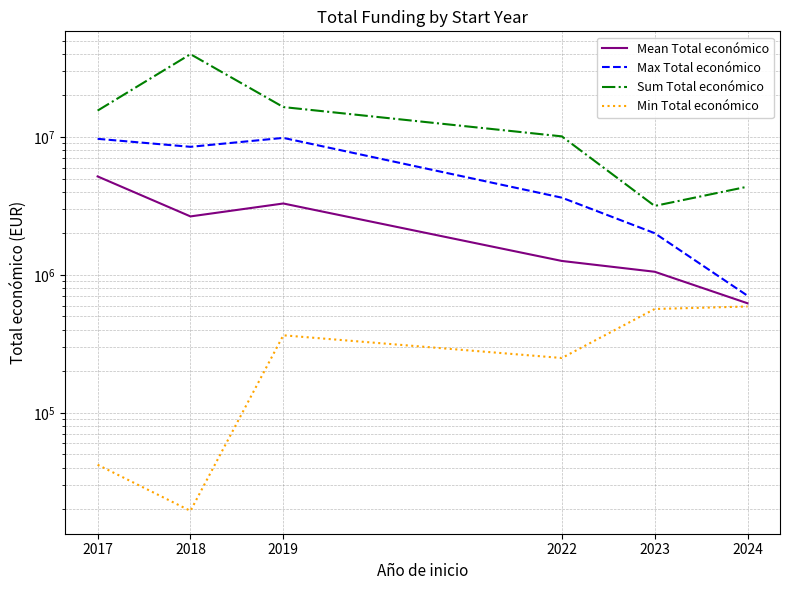

Between 2018 and 2024, which series saw the biggest shift?

Sum Total económico